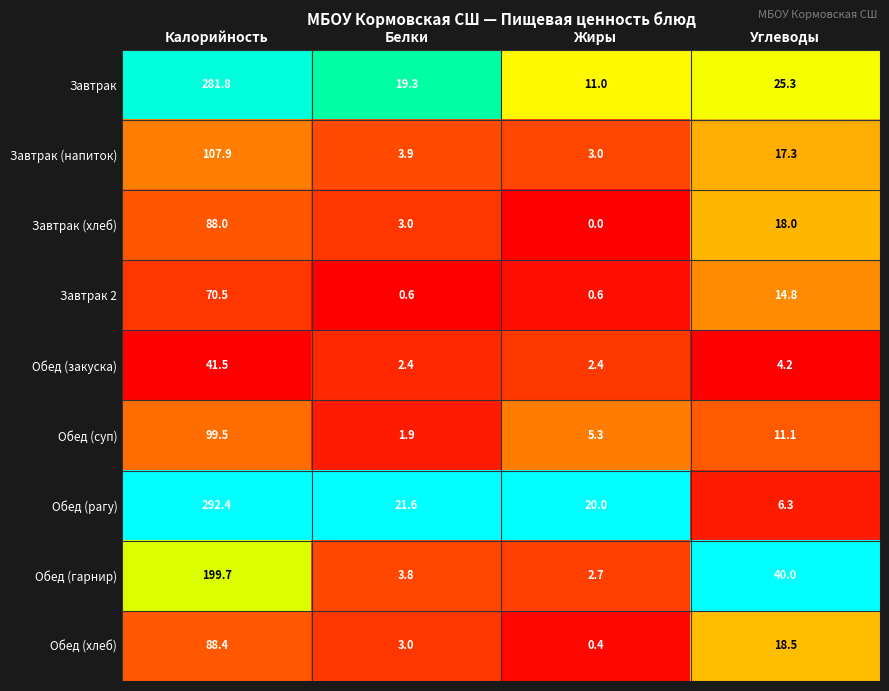

At which category does the chart reach its peak across all series?

Калорийность